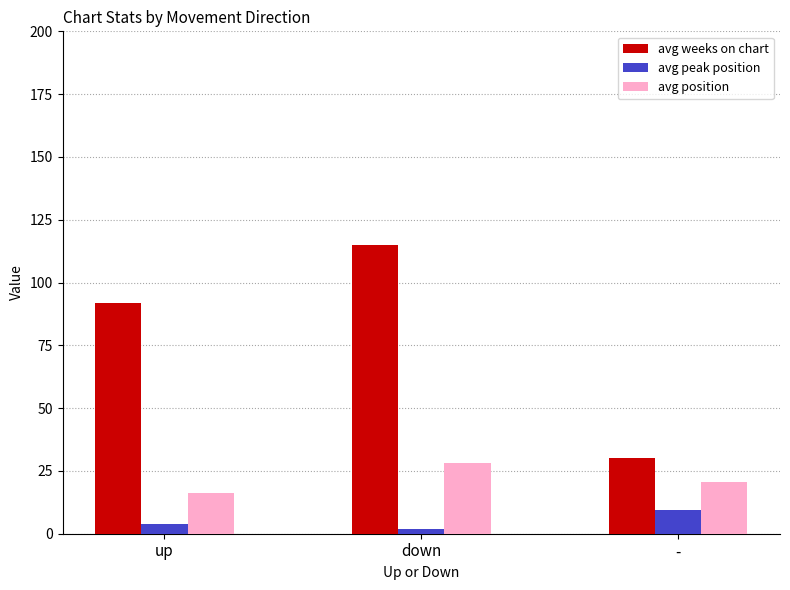

How many distinct data groups are displayed?

3